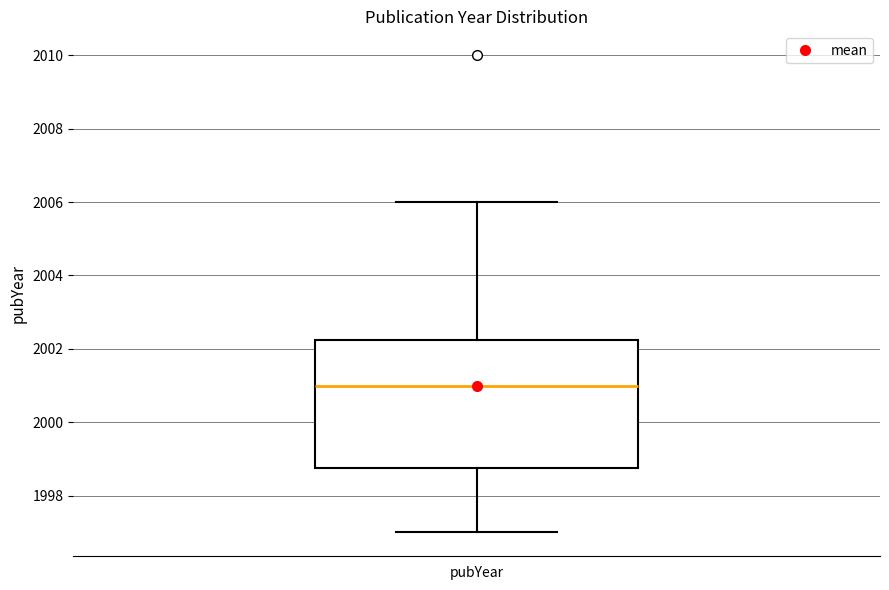

Where does the upper whisker of the box for pubYear end on the y-axis? The values are not printed on the chart, so give them approximately, as read against the axis.

2006.0